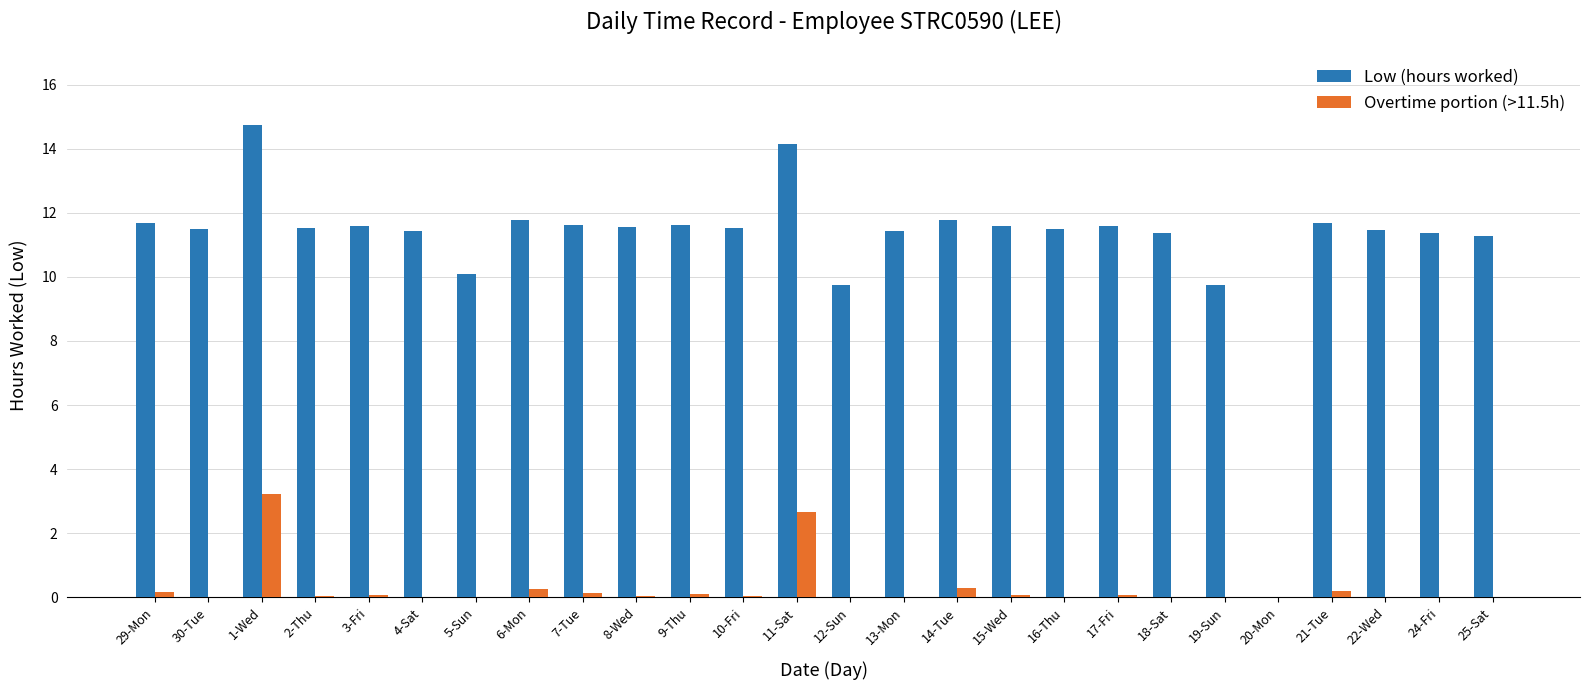

Which category has the highest value across all series?

1-Wed